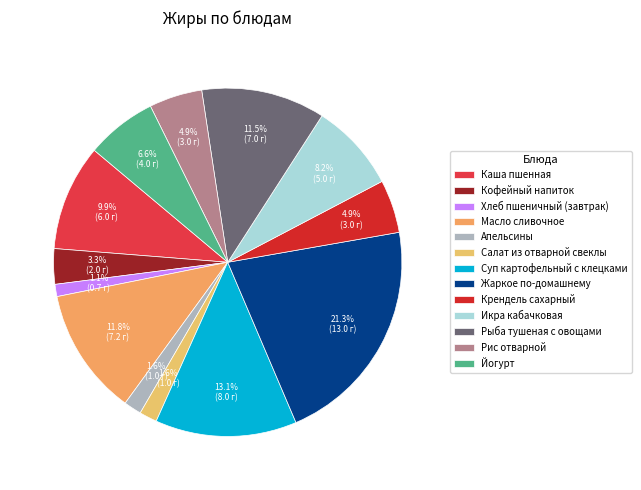

What percentage is the Каша пшенная slice, to the nearest percent?

10%